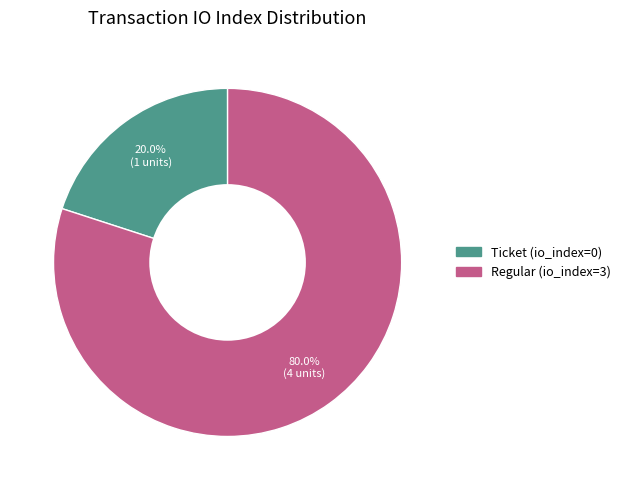

Which slice is the largest?

Regular (io_index=3)